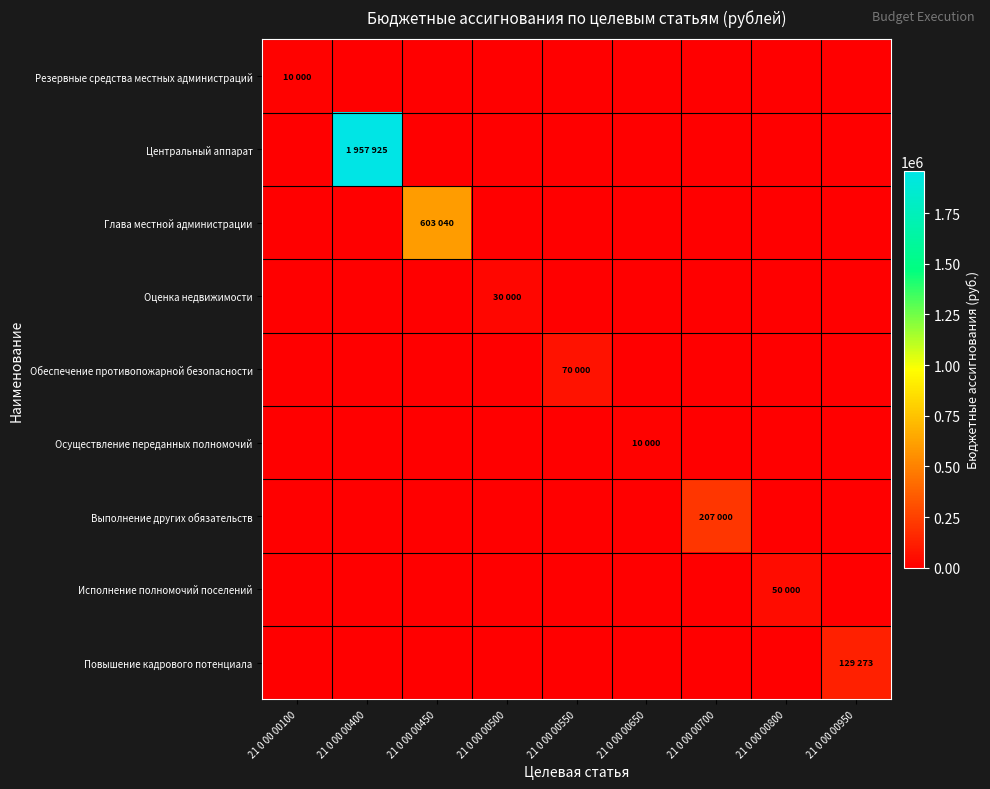

Reading left to right, transcribe all the data shown in this chart.

Резервные средства местных администраций: 21 0 00 00100=10000	21 0 00 00400=0	21 0 00 00450=0	21 0 00 00500=0	21 0 00 00550=0	21 0 00 00650=0	21 0 00 00700=0	21 0 00 00800=0	21 0 00 00950=0
Центральный аппарат: 21 0 00 00100=0	21 0 00 00400=1957925	21 0 00 00450=0	21 0 00 00500=0	21 0 00 00550=0	21 0 00 00650=0	21 0 00 00700=0	21 0 00 00800=0	21 0 00 00950=0
Глава местной администрации: 21 0 00 00100=0	21 0 00 00400=0	21 0 00 00450=603040	21 0 00 00500=0	21 0 00 00550=0	21 0 00 00650=0	21 0 00 00700=0	21 0 00 00800=0	21 0 00 00950=0
Оценка недвижимости: 21 0 00 00100=0	21 0 00 00400=0	21 0 00 00450=0	21 0 00 00500=30000	21 0 00 00550=0	21 0 00 00650=0	21 0 00 00700=0	21 0 00 00800=0	21 0 00 00950=0
Обеспечение противопожарной безопасности: 21 0 00 00100=0	21 0 00 00400=0	21 0 00 00450=0	21 0 00 00500=0	21 0 00 00550=70000	21 0 00 00650=0	21 0 00 00700=0	21 0 00 00800=0	21 0 00 00950=0
Осуществление переданных полномочий: 21 0 00 00100=0	21 0 00 00400=0	21 0 00 00450=0	21 0 00 00500=0	21 0 00 00550=0	21 0 00 00650=10000	21 0 00 00700=0	21 0 00 00800=0	21 0 00 00950=0
Выполнение других обязательств: 21 0 00 00100=0	21 0 00 00400=0	21 0 00 00450=0	21 0 00 00500=0	21 0 00 00550=0	21 0 00 00650=0	21 0 00 00700=207000	21 0 00 00800=0	21 0 00 00950=0
Исполнение полномочий поселений: 21 0 00 00100=0	21 0 00 00400=0	21 0 00 00450=0	21 0 00 00500=0	21 0 00 00550=0	21 0 00 00650=0	21 0 00 00700=0	21 0 00 00800=50000	21 0 00 00950=0
Повышение кадрового потенциала: 21 0 00 00100=0	21 0 00 00400=0	21 0 00 00450=0	21 0 00 00500=0	21 0 00 00550=0	21 0 00 00650=0	21 0 00 00700=0	21 0 00 00800=0	21 0 00 00950=129273